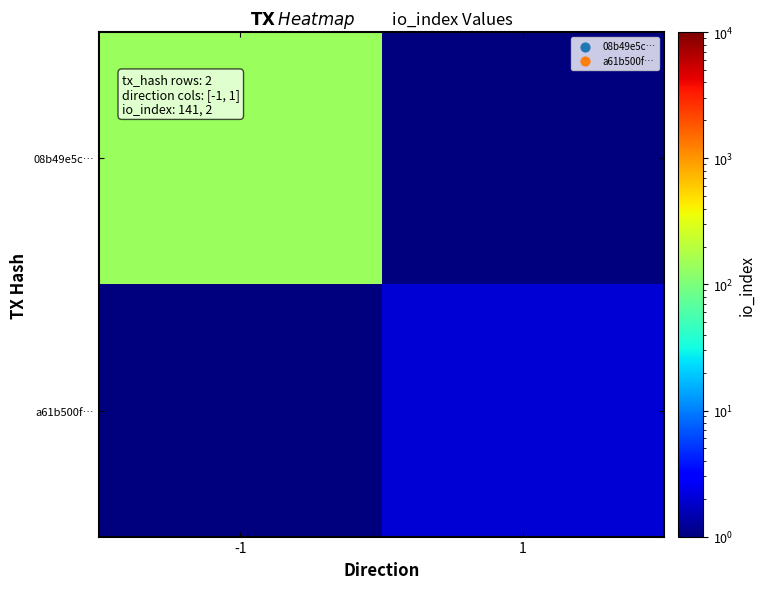

Which series has the widest spread of values?

08b49e5c…